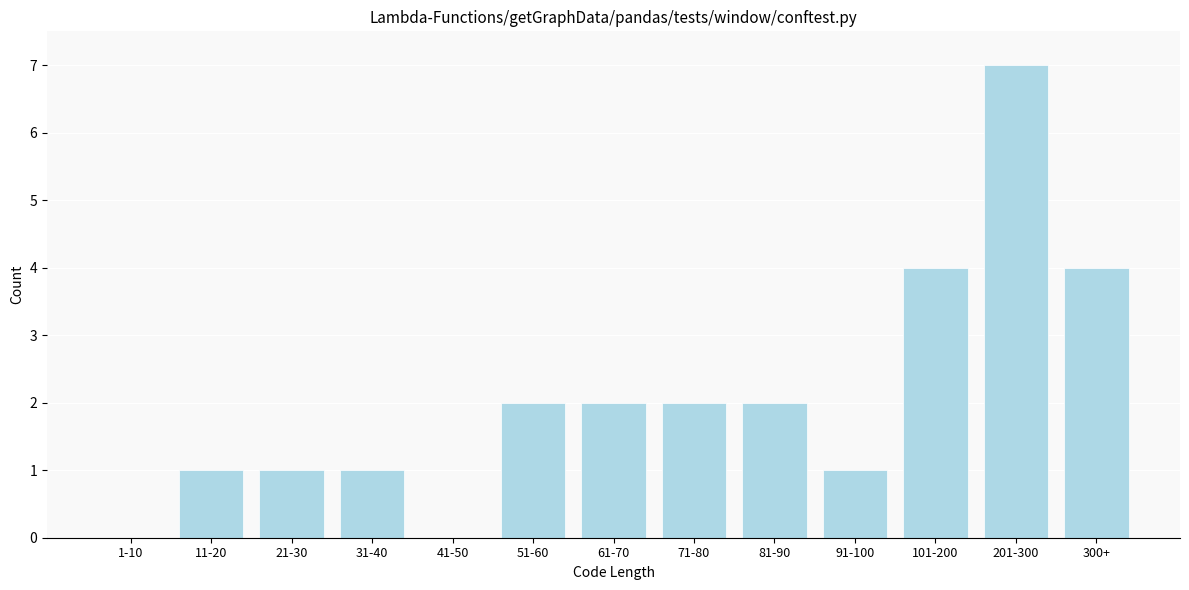

Reading left to right, what are all the values shown in this chart?

1-10=0	11-20=1	21-30=1	31-40=1	41-50=0	51-60=2	61-70=2	71-80=2	81-90=2	91-100=1	101-200=4	201-300=7	300+=4